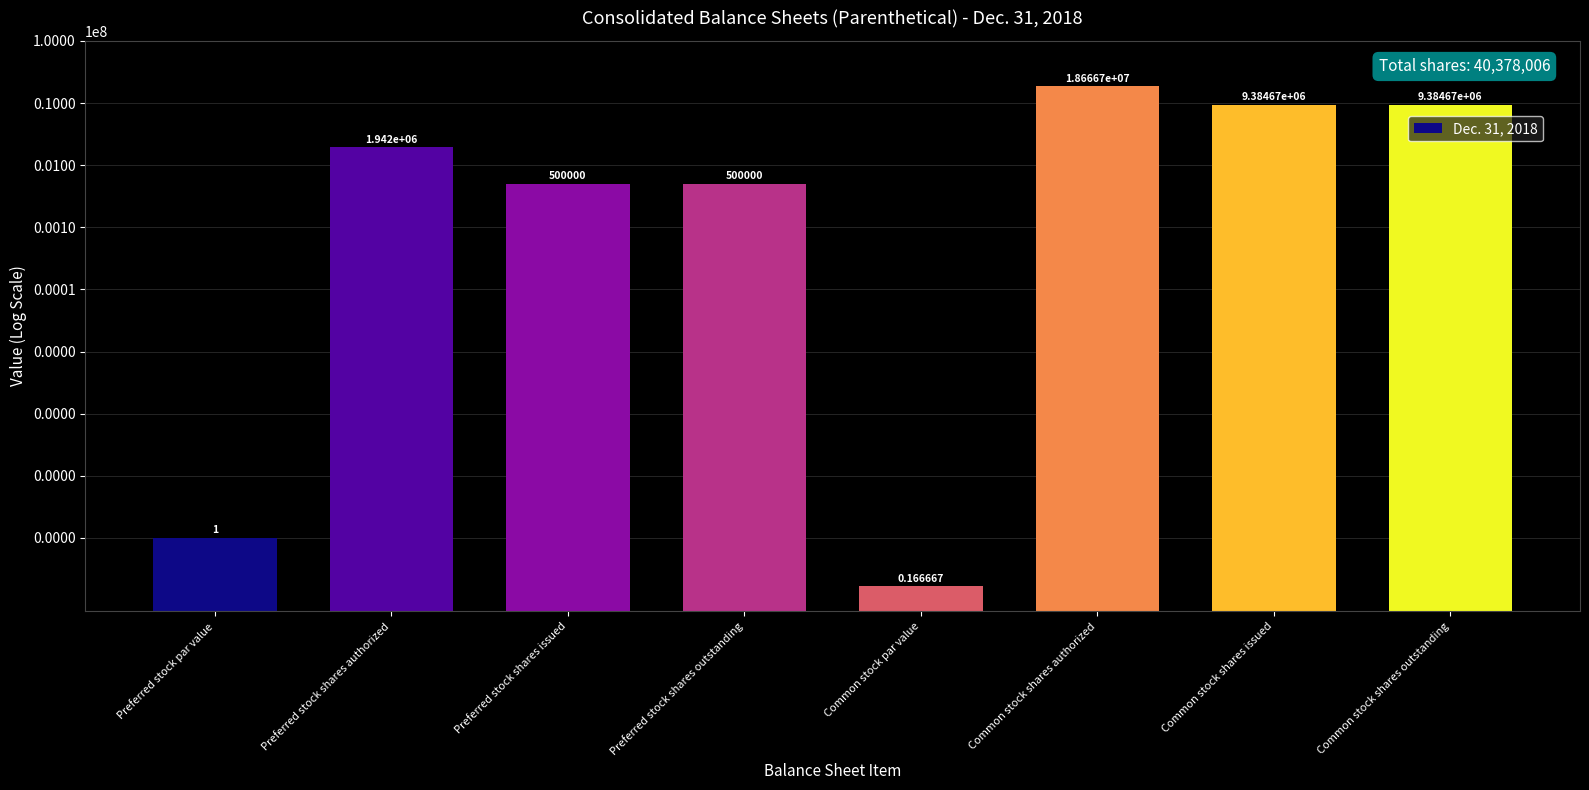

At which label does the data first exceed 1942000?

Common stock shares authorized